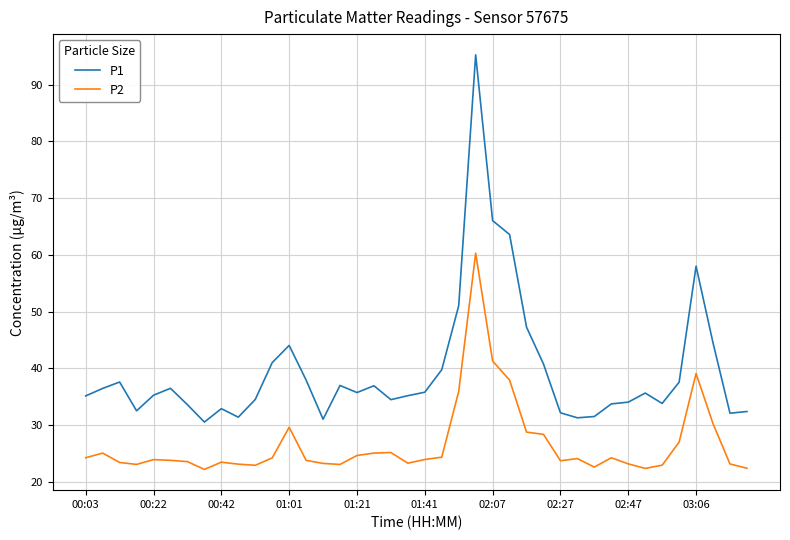

True or false: P1 and P2 cross at least once.

False